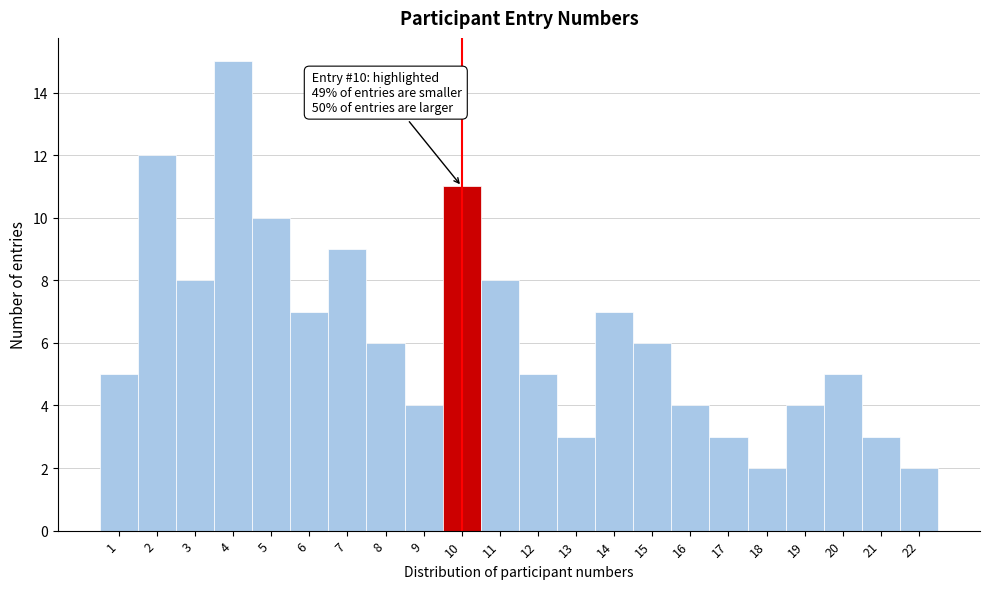

Reading left to right, extract all data points from this chart.

5	12	8	15	10	7	9	6	4	11	8	5	3	7	6	4	3	2	4	5	3	2